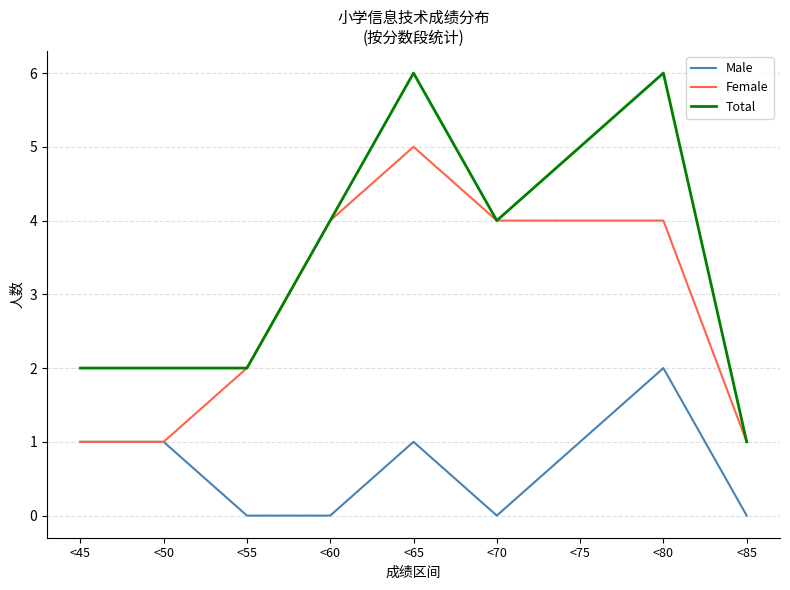

True or false: Total and Male intersect in this chart.

False